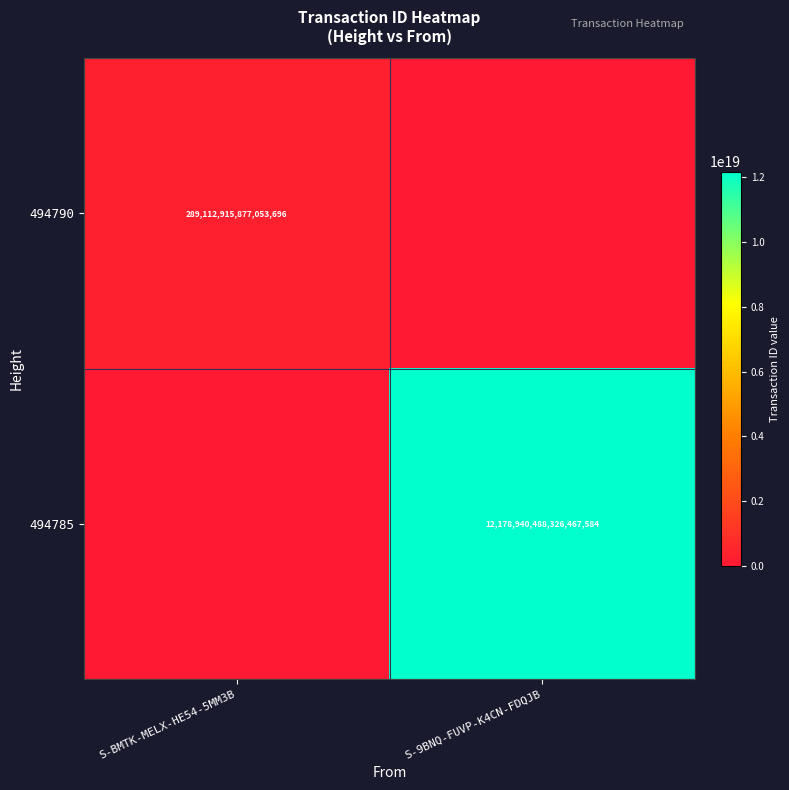

True or false: 494785 has a value of 12178940488326467584 at S-9BNQ-FUVP-K4CN-FDQJB.

True